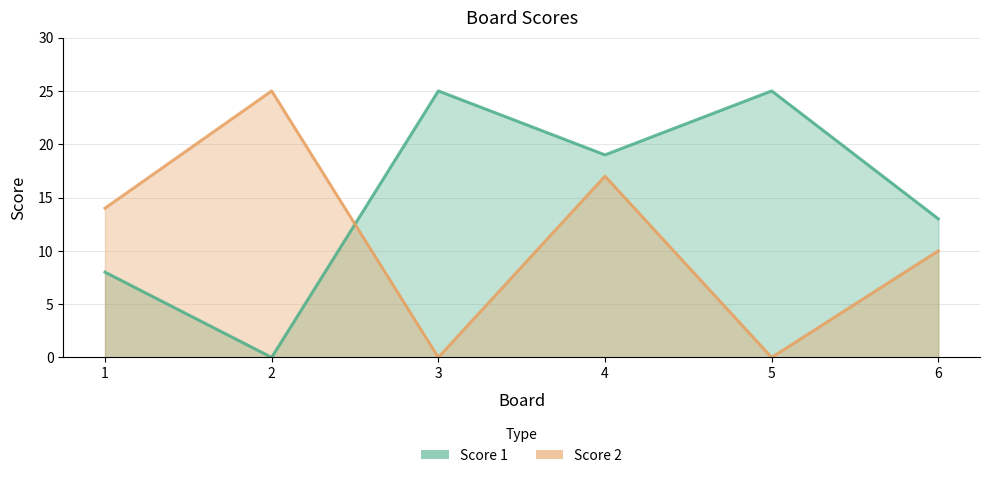

Reading right to left, list all the values displayed in this chart.

Score 1: 13	25	19	25	0	8
Score 2: 10	0	17	0	25	14